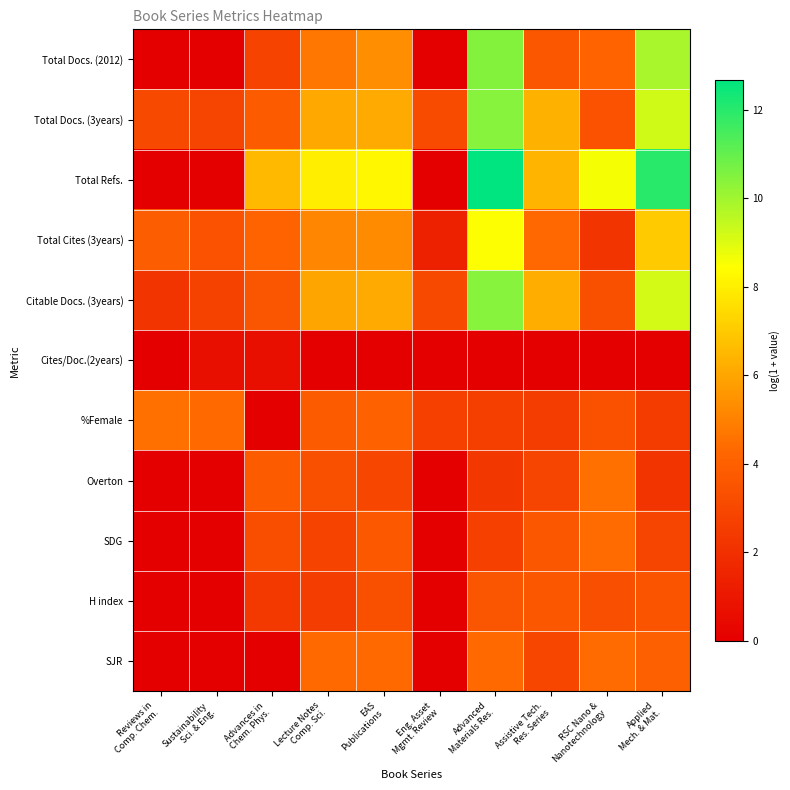

Rank the series by their maximum value, from lowest to highest.

Cites/Doc.(2years), H index, SDG, SJR, %Female, Overton, Total Cites (3years), Citable Docs. (3years), Total Docs. (3years), Total Docs. (2012), Total Refs.